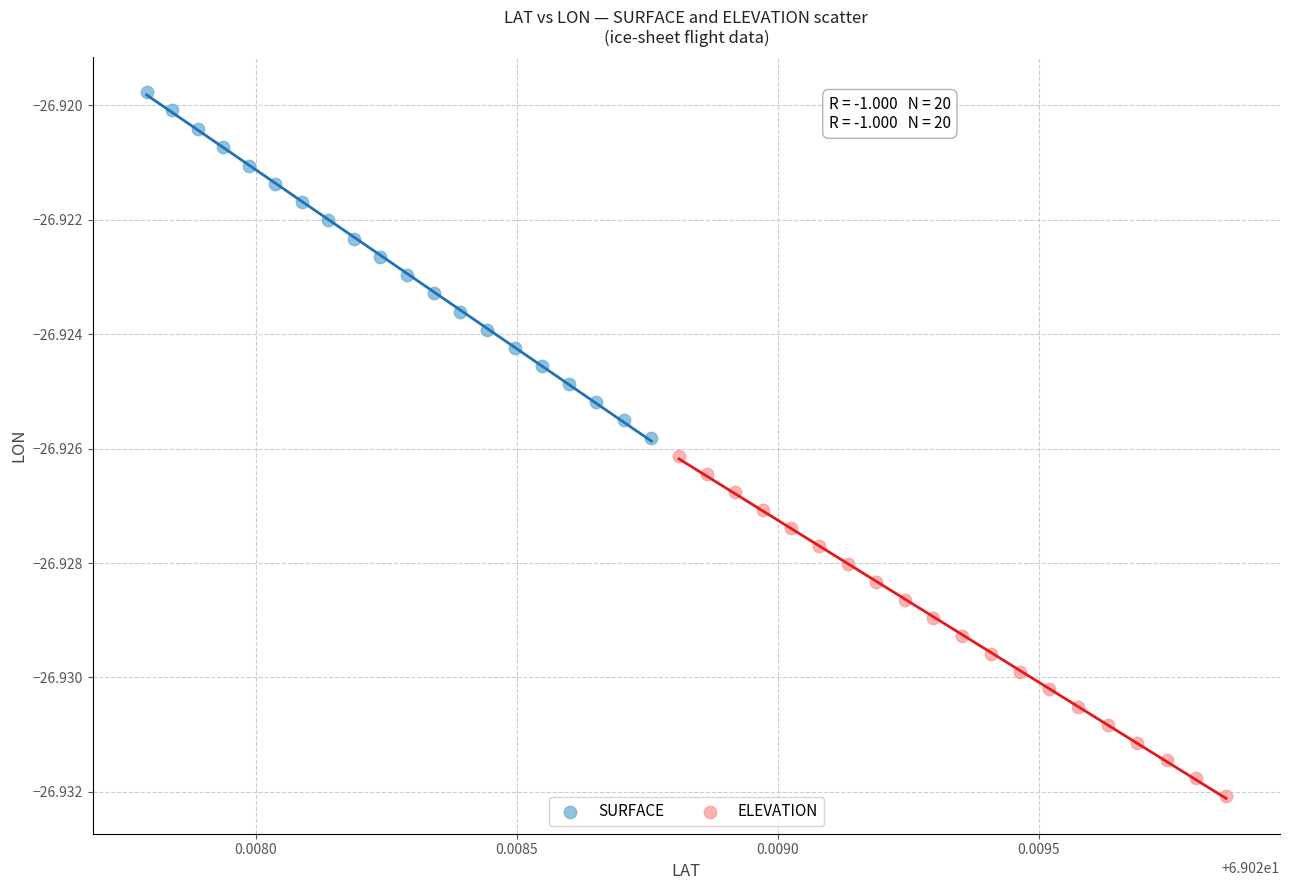

Which series has the largest Y range (max minus min)?

SURFACE